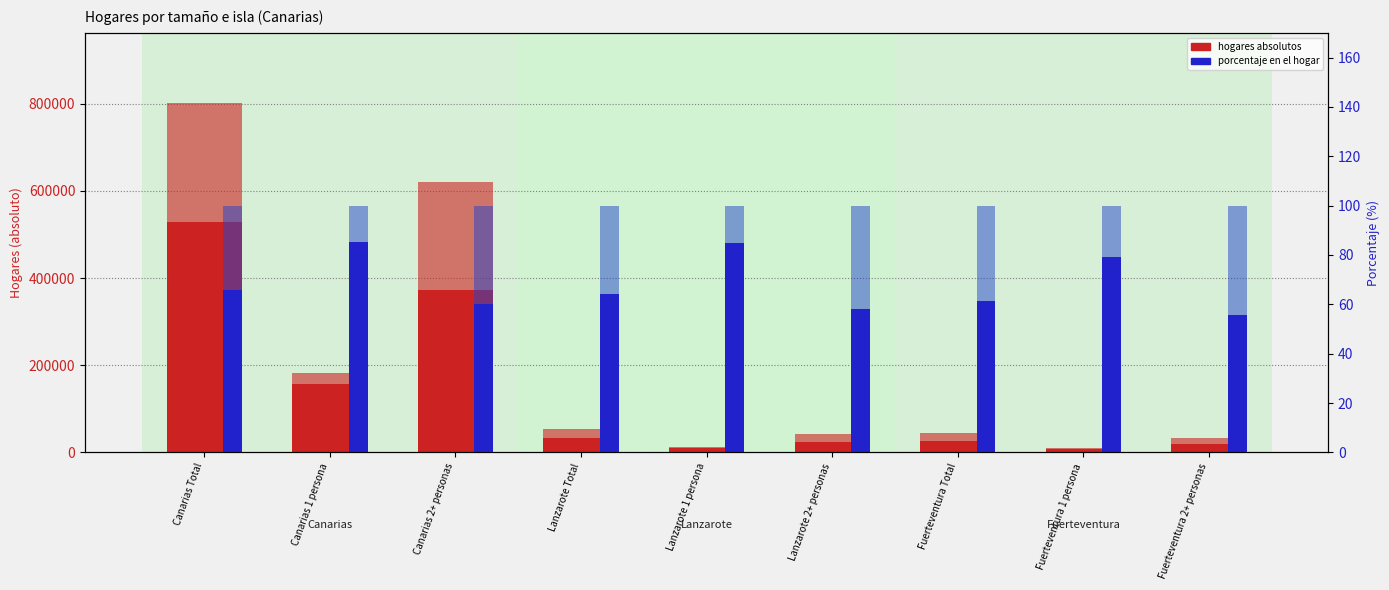

Are the bars horizontal?

No